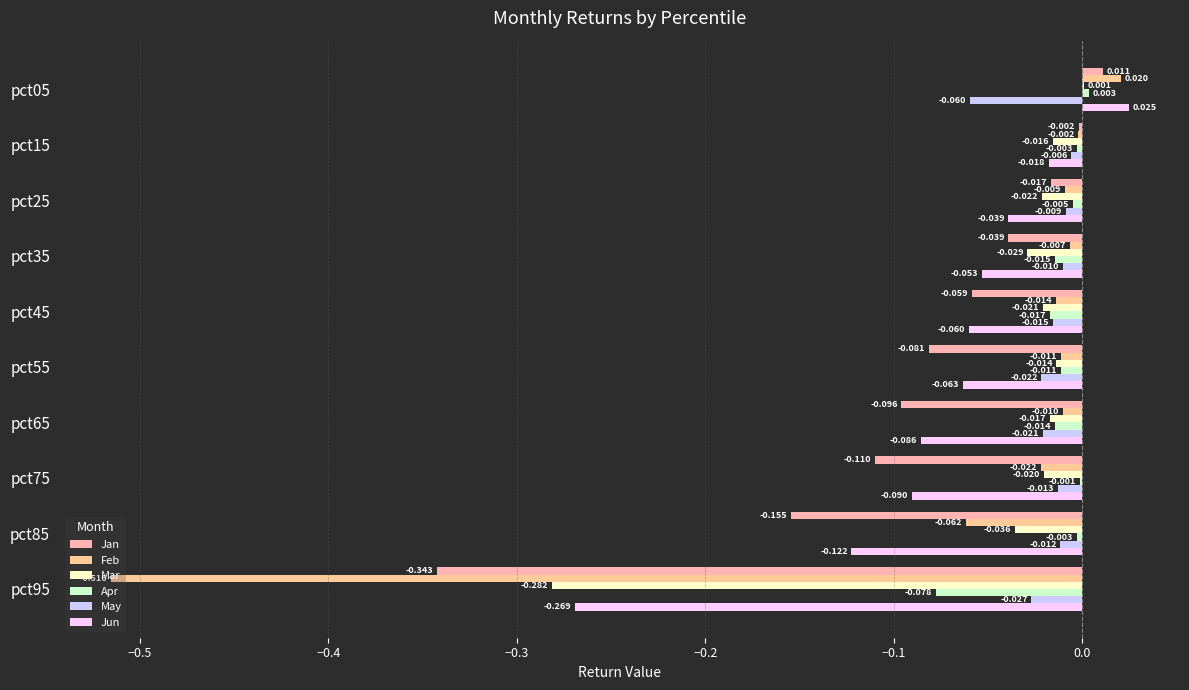

Reading left to right, list all the values displayed in this chart.

Jan: 0.0	-0.0	-0.0	-0.0	-0.1	-0.1	-0.1	-0.1	-0.2	-0.3
Feb: 0.0	-0.0	-0.0	-0.0	-0.0	-0.0	-0.0	-0.0	-0.1	-0.5
Mar: 0.0	-0.0	-0.0	-0.0	-0.0	-0.0	-0.0	-0.0	-0.0	-0.3
Apr: 0.0	-0.0	-0.0	-0.0	-0.0	-0.0	-0.0	-0.0	-0.0	-0.1
May: -0.1	-0.0	-0.0	-0.0	-0.0	-0.0	-0.0	-0.0	-0.0	-0.0
Jun: 0.0	-0.0	-0.0	-0.1	-0.1	-0.1	-0.1	-0.1	-0.1	-0.3